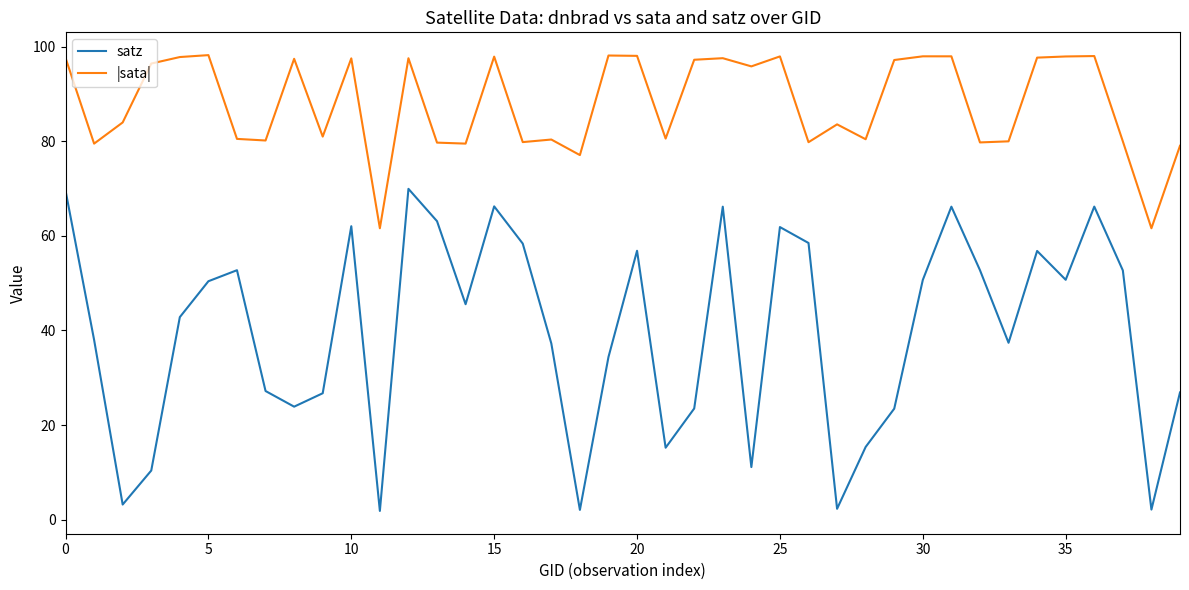

Which series has the largest range (max minus min)?

satz